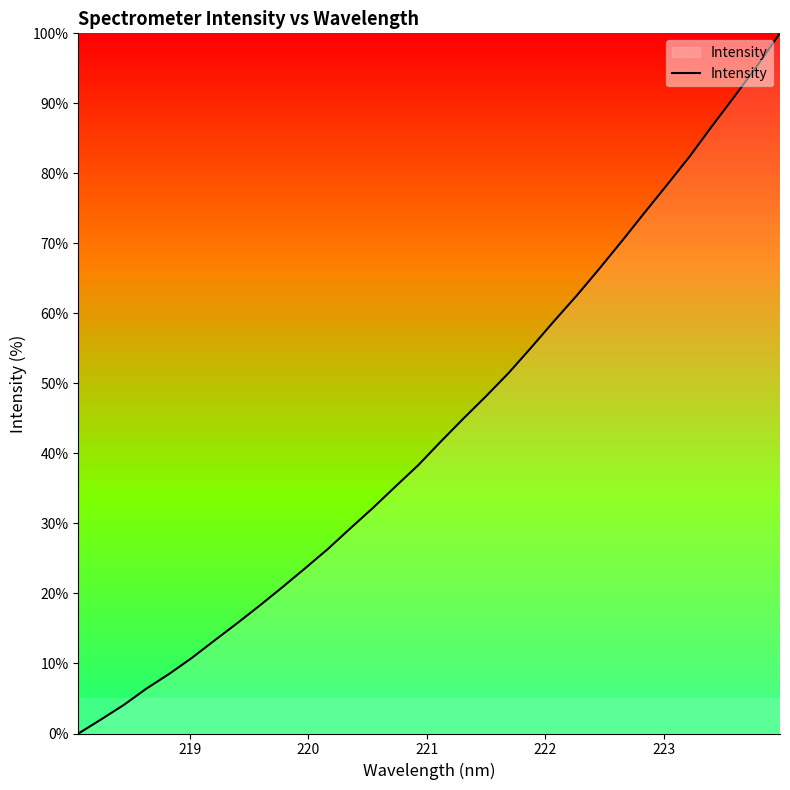

What is the difference between the maximum and minimum values?

100.0